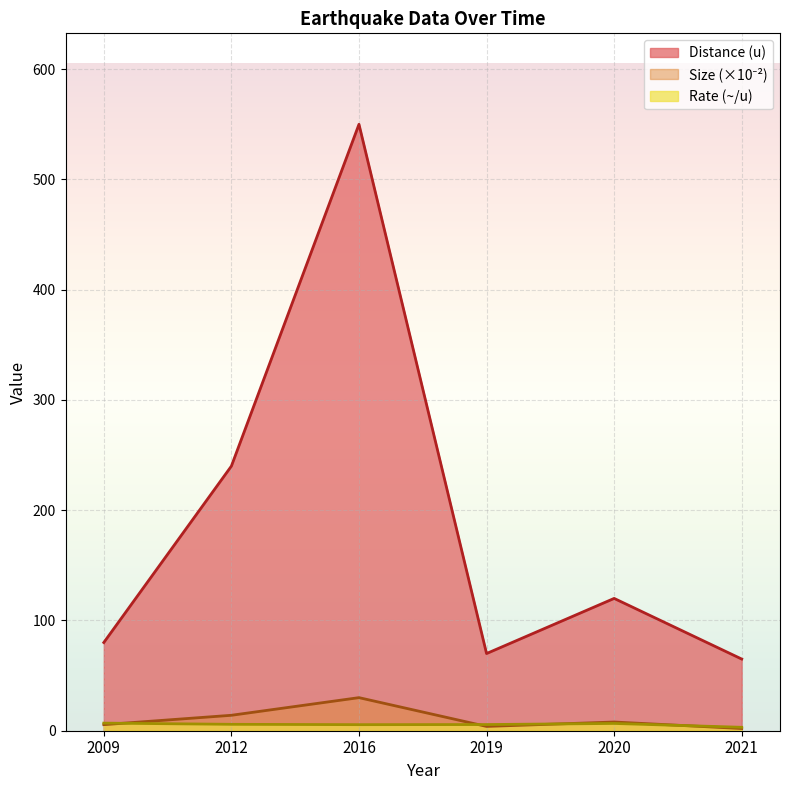

At which category does Rate (~/u) reach its first local valley?

2016